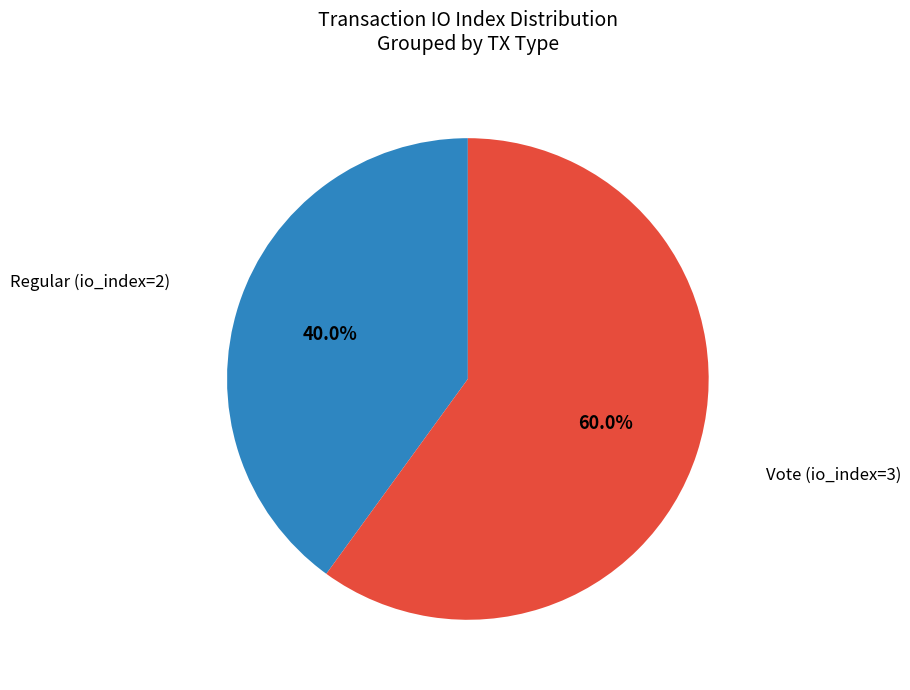

To the nearest percent, what is the average slice percentage?

50%